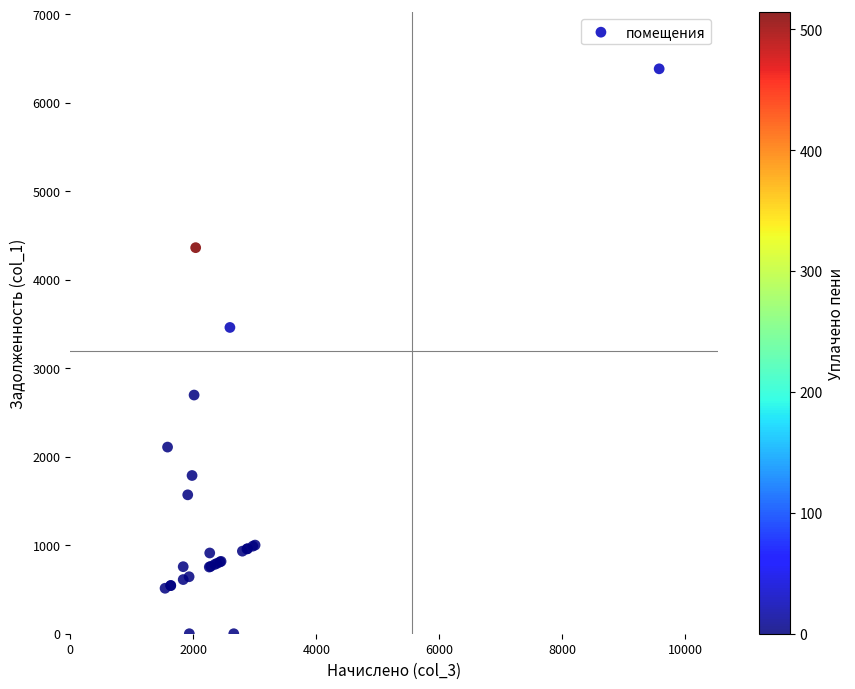

What Y value in the scatter plot is closest to 3191?

3460.9